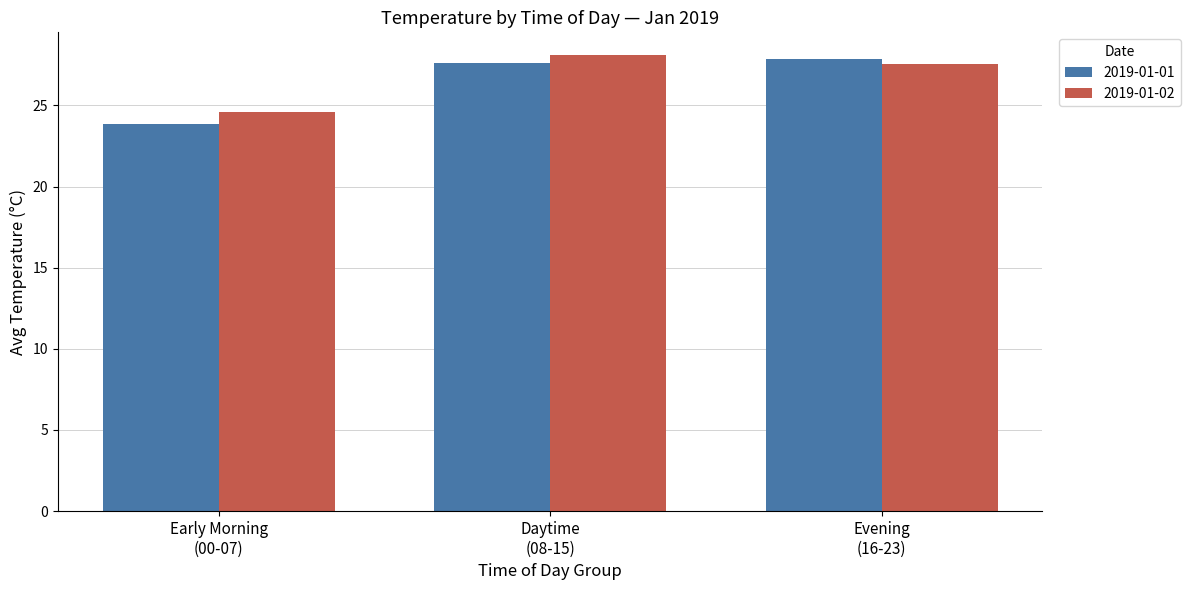

What are all the series names shown in the legend?

2019-01-01, 2019-01-02